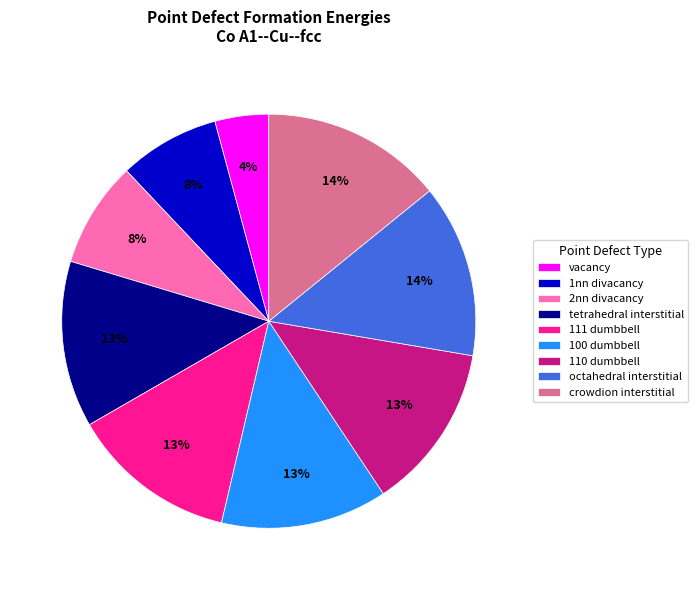

How many slices are in this pie chart?

9